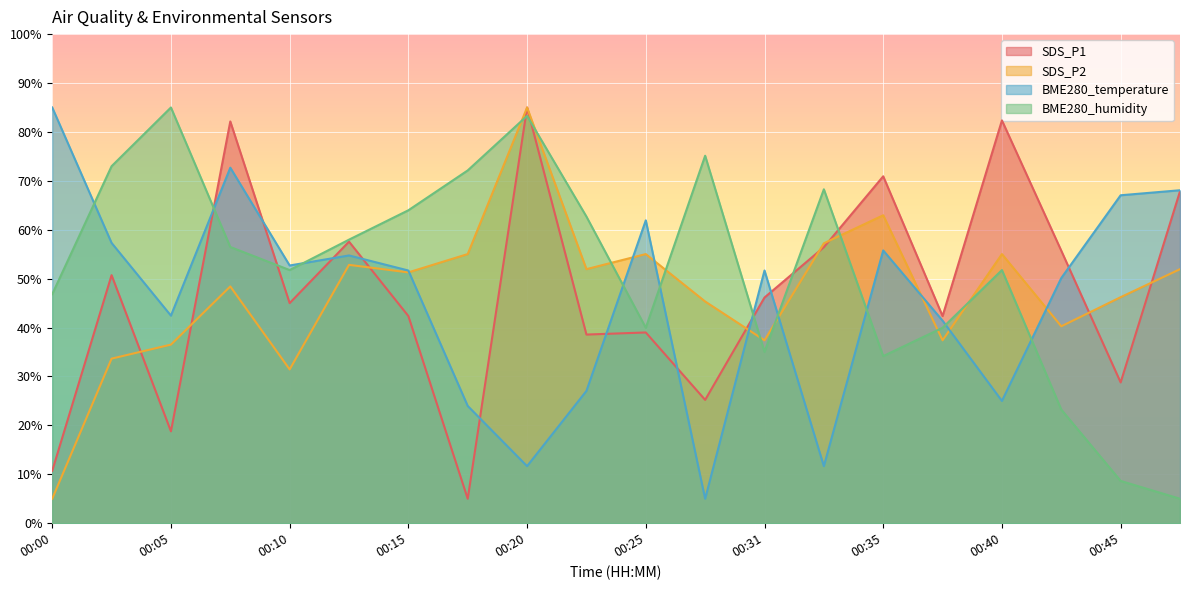

Which series has the largest total across all categories?

BME280_humidity